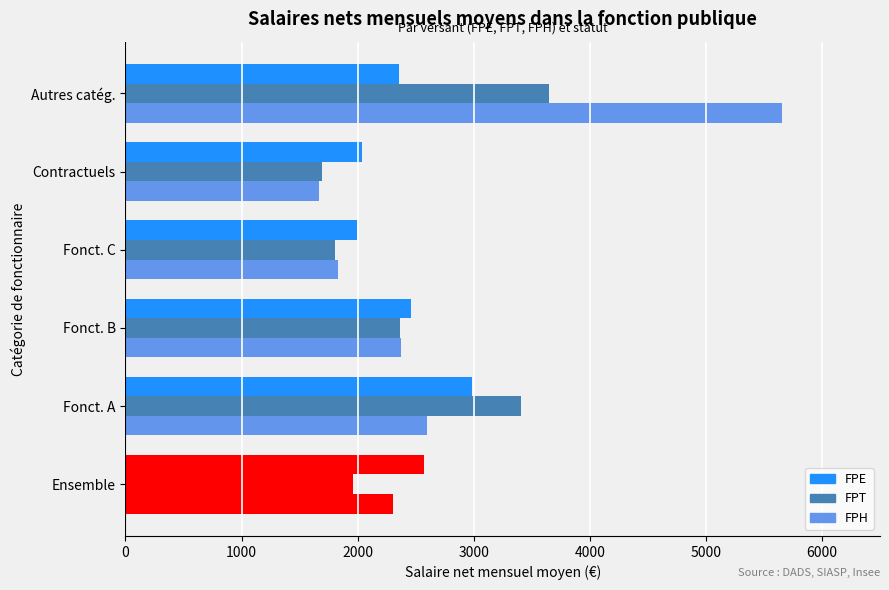

Reading right to left, list all the values displayed in this chart.

FPE: 2360	2041	1997	2456	2988	2573
FPT: 3652	1696	1801	2369	3410	1963
FPH: 5655	1670	1830	2371	2597	2308